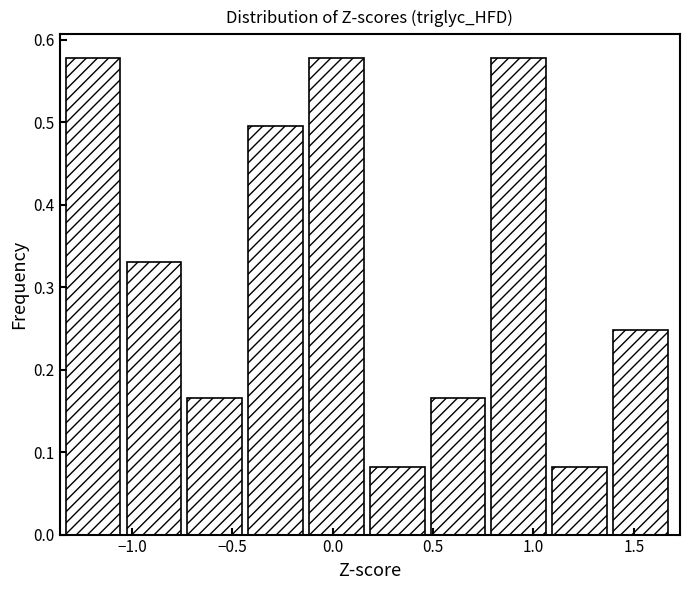

How tall is the bar that spans 0.20 to 0.50 on the x-axis? Neither the bar edges nor the heights are printed on the chart, so give them approximately, as read against the axes.

0.08